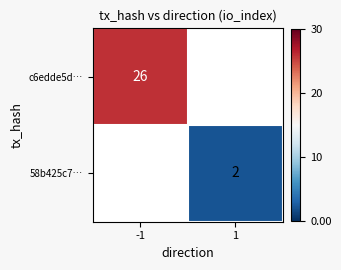

Is the value of 58b425c7… at 1 greater than the value of c6edde5d… at -1?

No